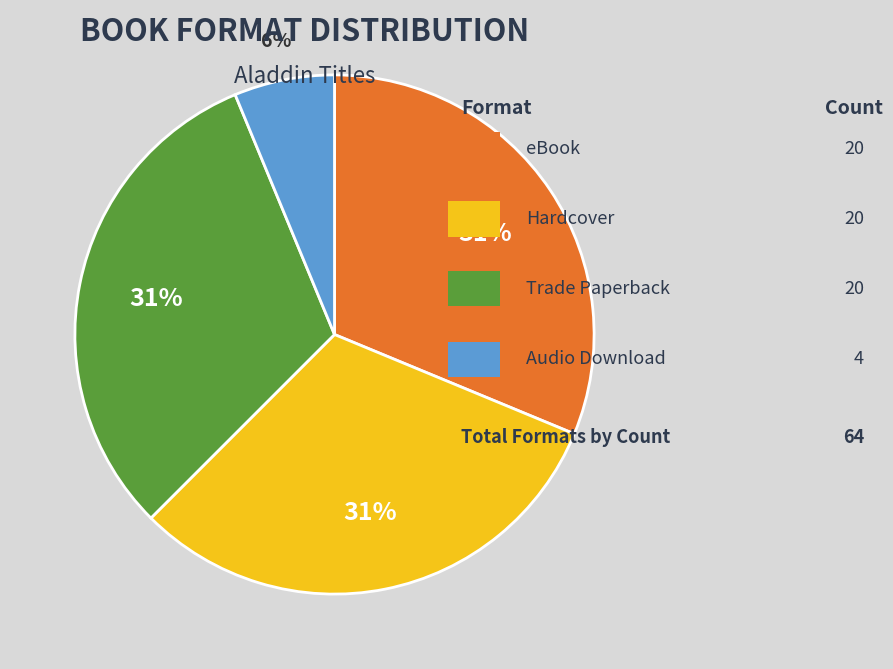

Is there any slice that represents more than half of the pie?

No